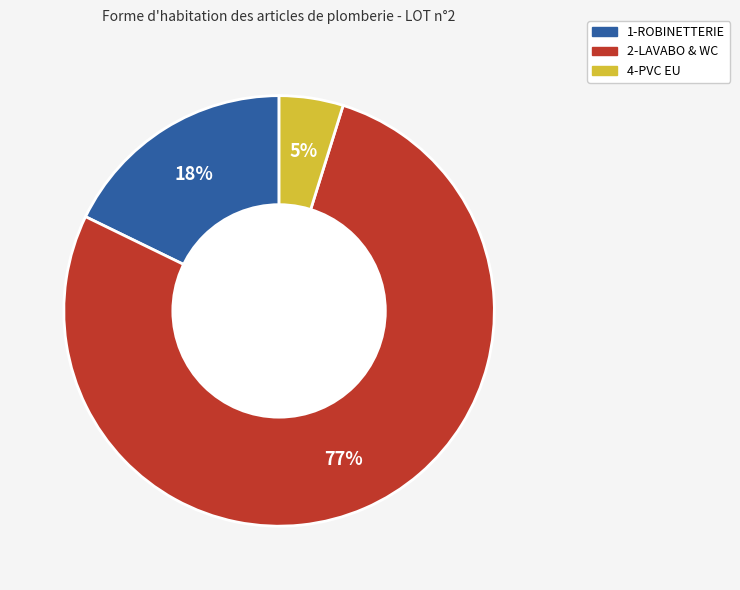

Is there a majority slice in this chart?

Yes